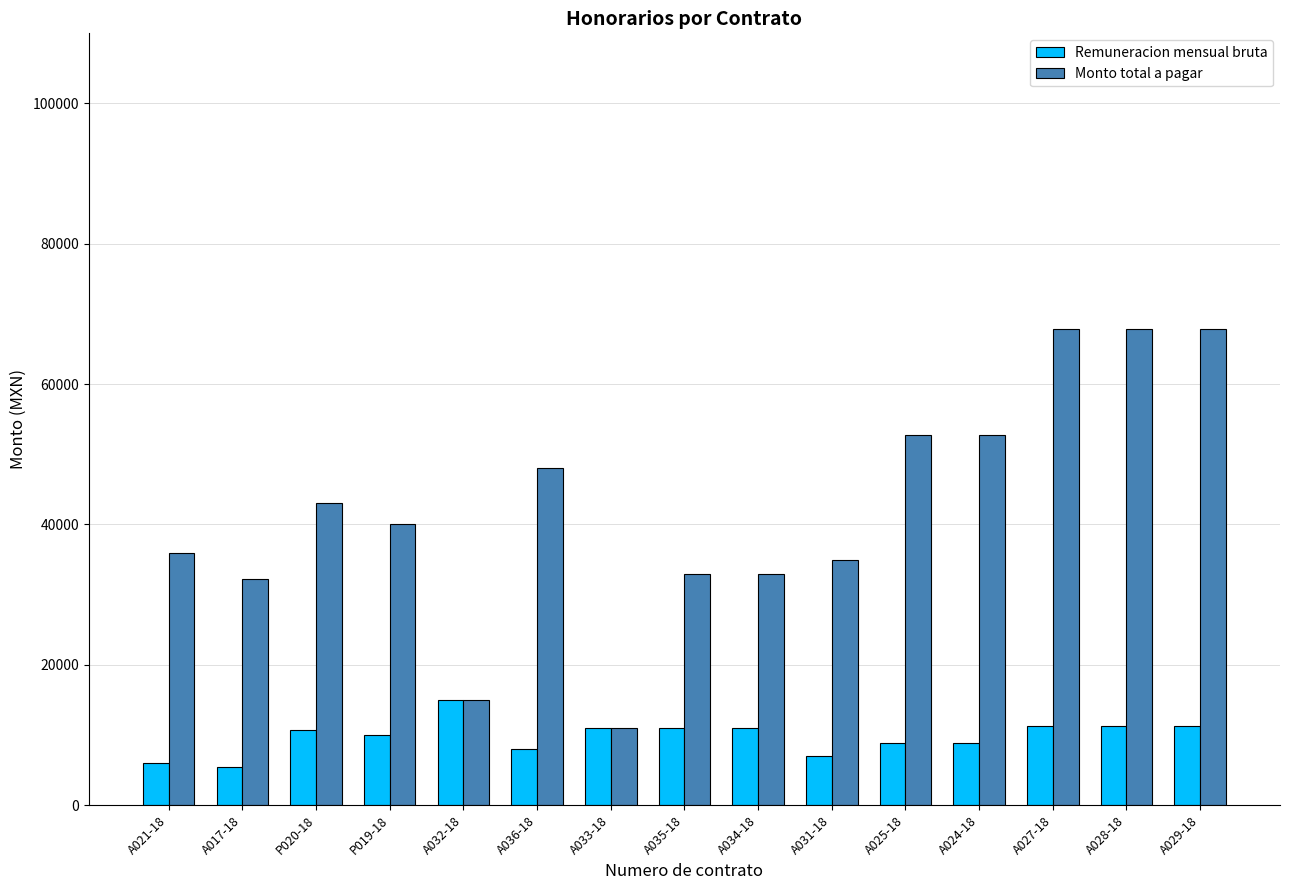

List the series in order of their peak value, lowest first.

Remuneracion mensual bruta, Monto total a pagar